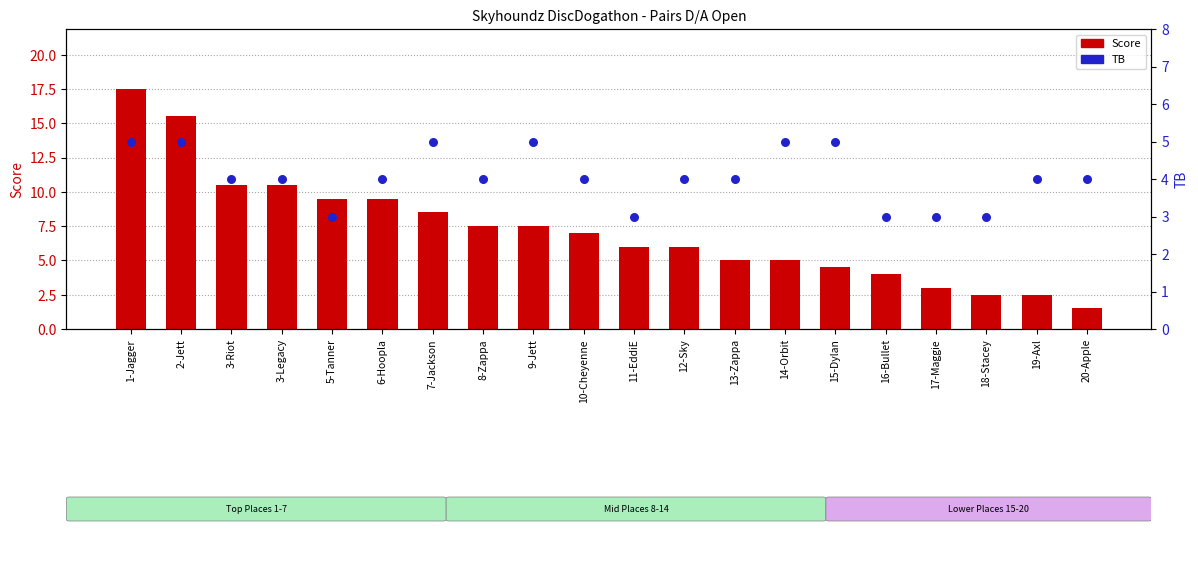

Which series has the largest Y range (max minus min)?

Score